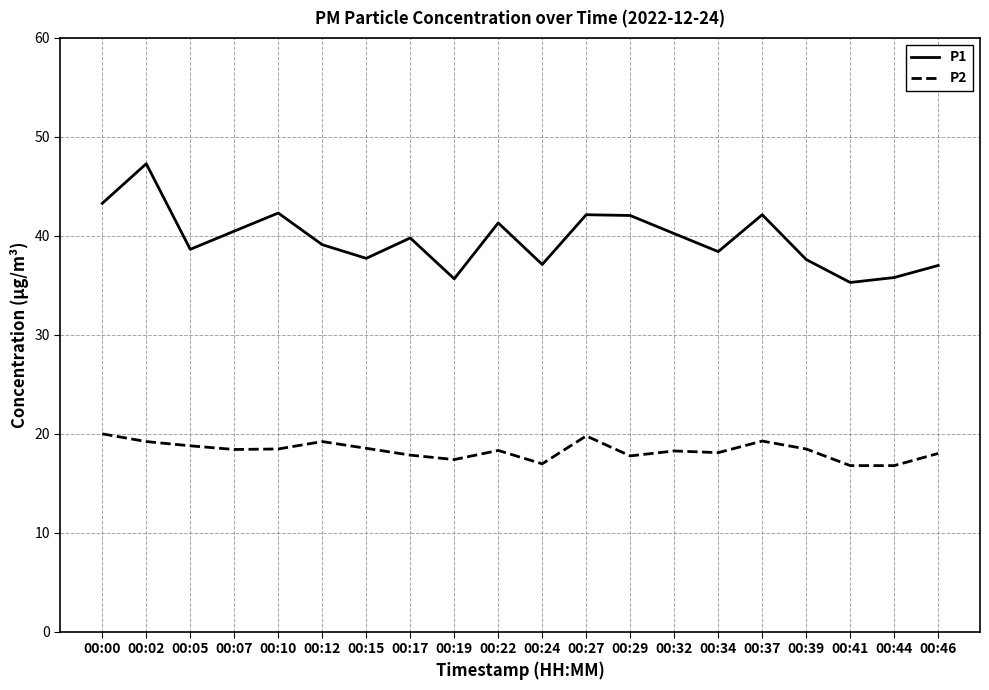

What is the difference between the P2 values at 00:37 and 00:00?

0.7